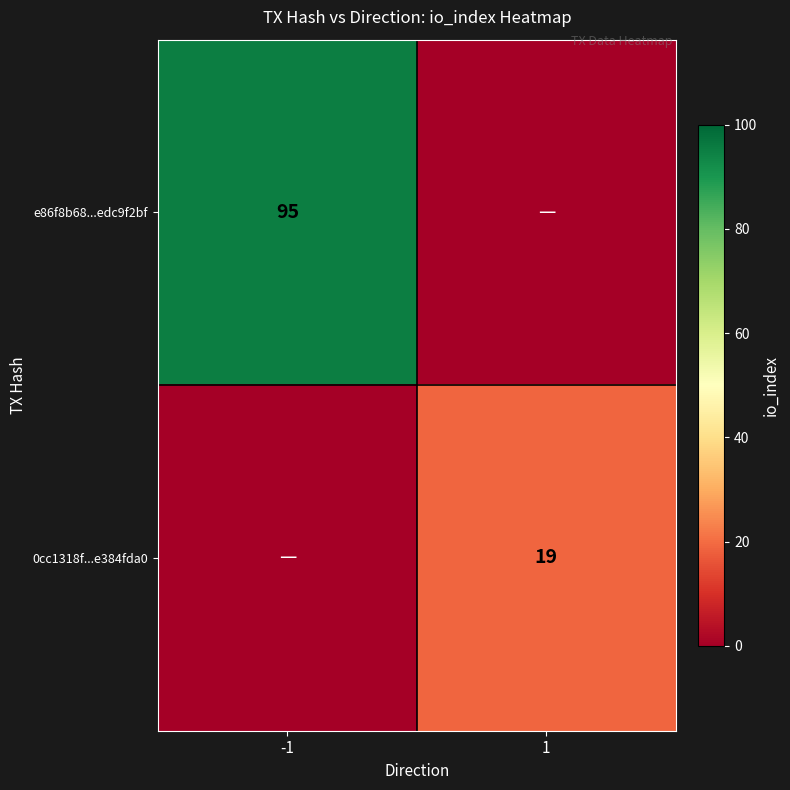

Is it true that 0cc1318f...e384fda0 equals 19 at 1?

True